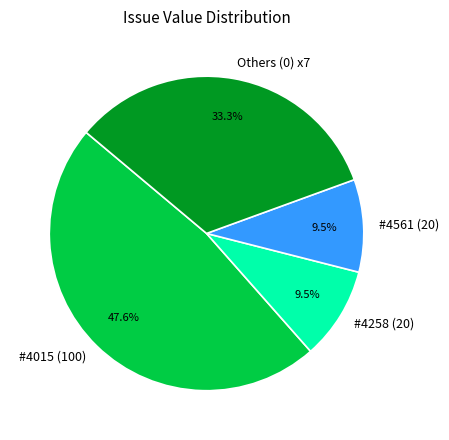

Between Others (0) x7 and #4015 (100), which is larger?

#4015 (100)